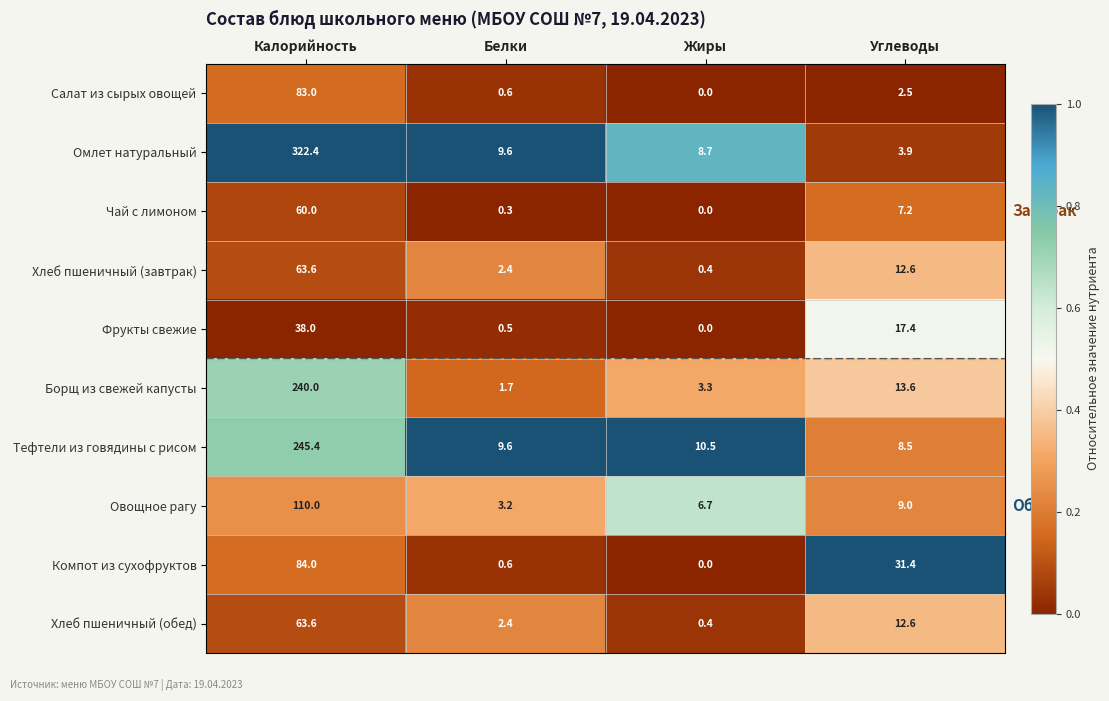

How many categories are shown in the chart?

4